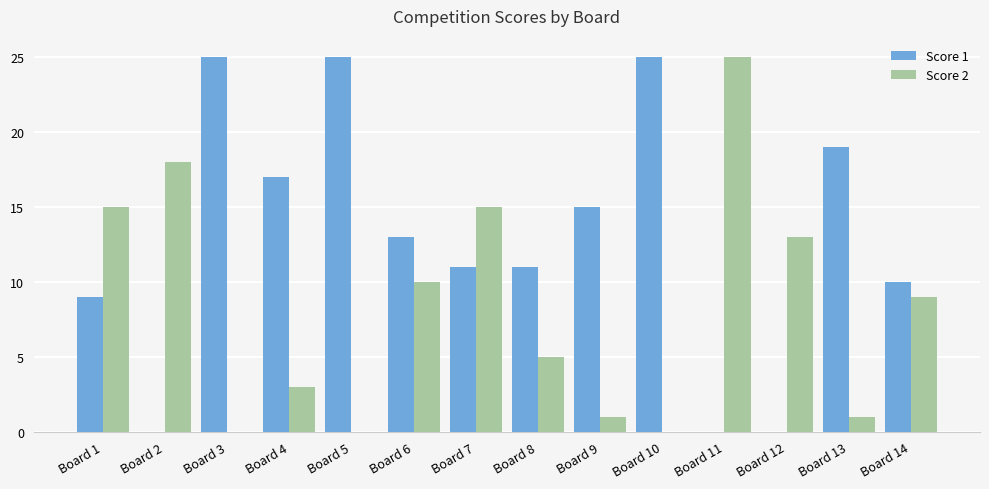

Reading left to right, extract all data points from this chart.

Score 1: Board 1=9	Board 2=0	Board 3=25	Board 4=17	Board 5=25	Board 6=13	Board 7=11	Board 8=11	Board 9=15	Board 10=25	Board 11=0	Board 12=0	Board 13=19	Board 14=10
Score 2: Board 1=15	Board 2=18	Board 3=0	Board 4=3	Board 5=0	Board 6=10	Board 7=15	Board 8=5	Board 9=1	Board 10=0	Board 11=25	Board 12=13	Board 13=1	Board 14=9